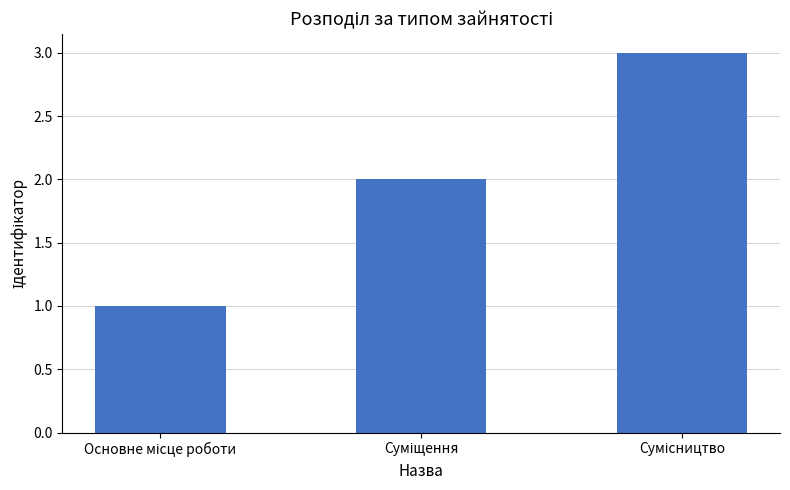

What is the maximum value shown in the chart?

3